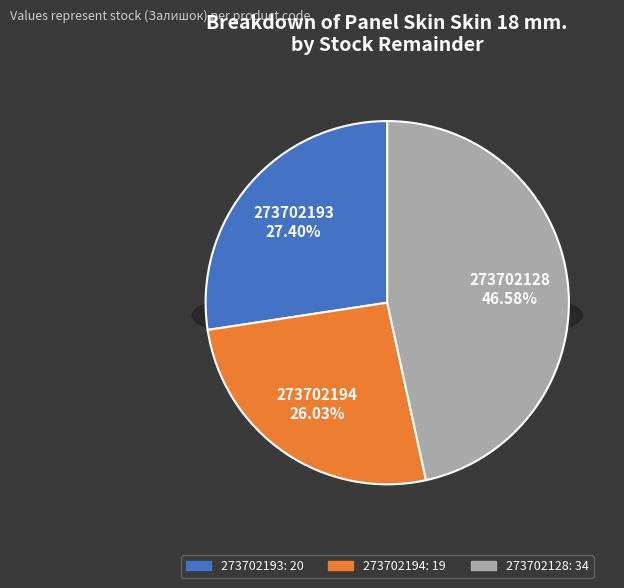

How many slices are in this pie chart?

3